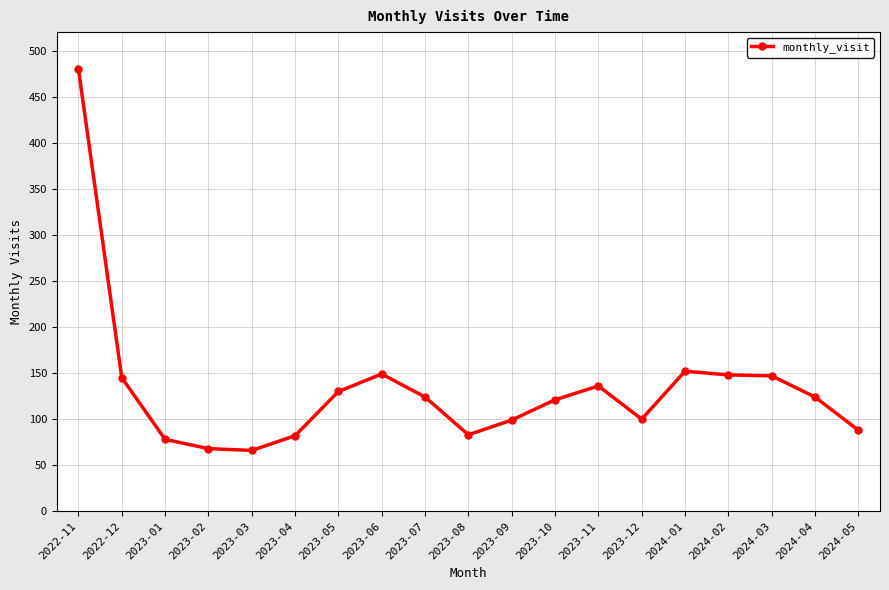

Is it true that the value at 2022-12 is 145?

True